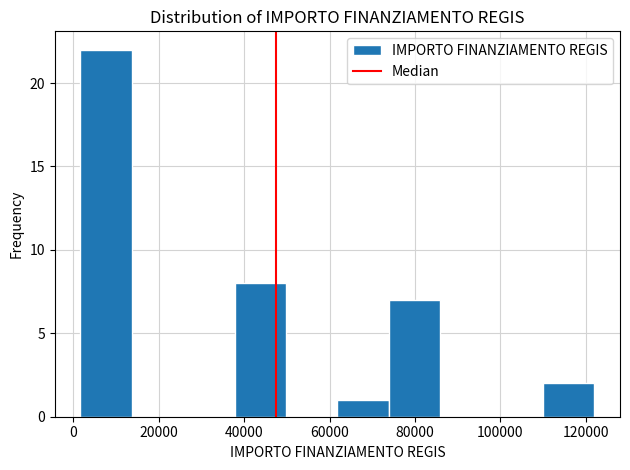

Reading left to right, list every bar in this chart as the range it spans on the x-axis followed by its height. Neither the bar edges nor the heights are printed on the chart, so give them approximately, as read against the axes.

2000 to 14000: 22
14000 to 26000: 0
26000 to 38000: 0
38000 to 50000: 8
50000 to 62000: 0
62000 to 74000: 1
74000 to 86000: 7
86000 to 98000: 0
98000 to 110000: 0
110000 to 122000: 2